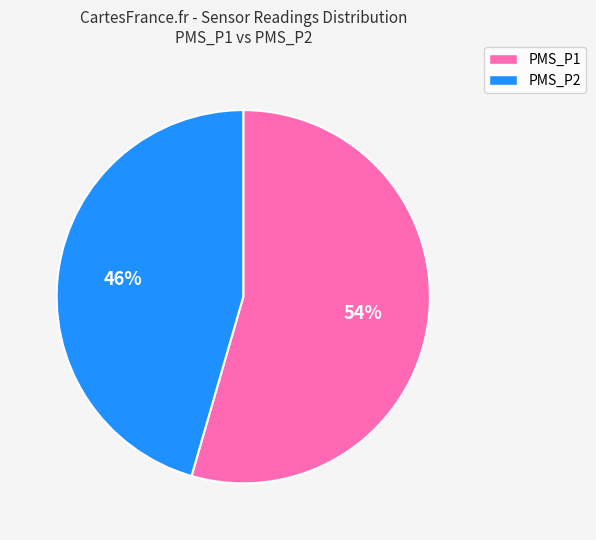

Which slice is the smallest?

PMS_P2